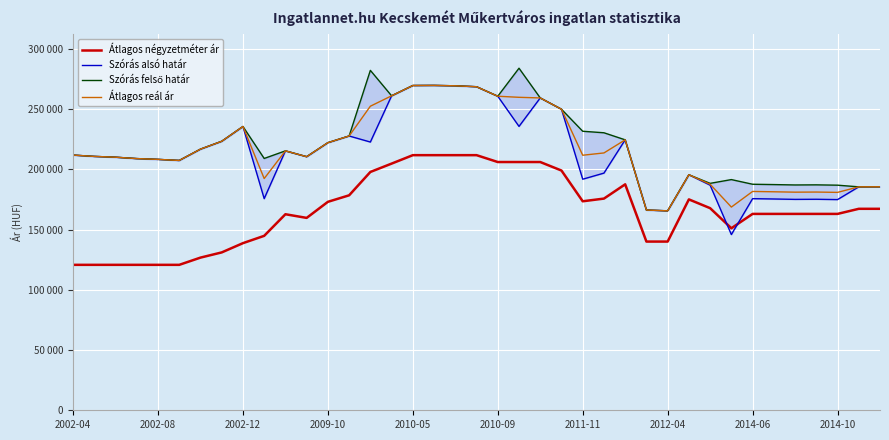

What is the sum of the Átlagos reál ár values at 23 and 28?

415319